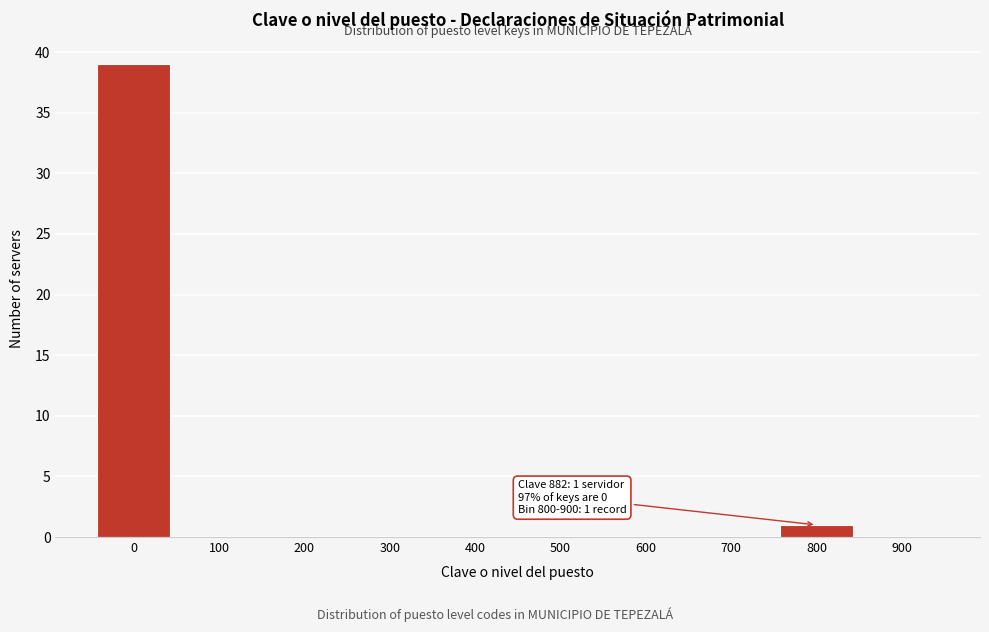

Reading left to right, transcribe all the data shown in this chart.

0=39	100=0	200=0	300=0	400=0	500=0	600=0	700=0	800=1	900=0